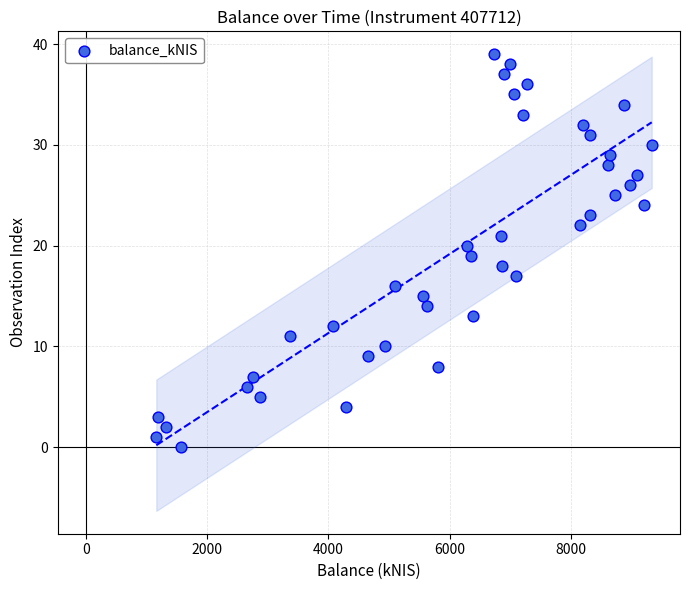

What is the range of Y values (max minus min)?

39